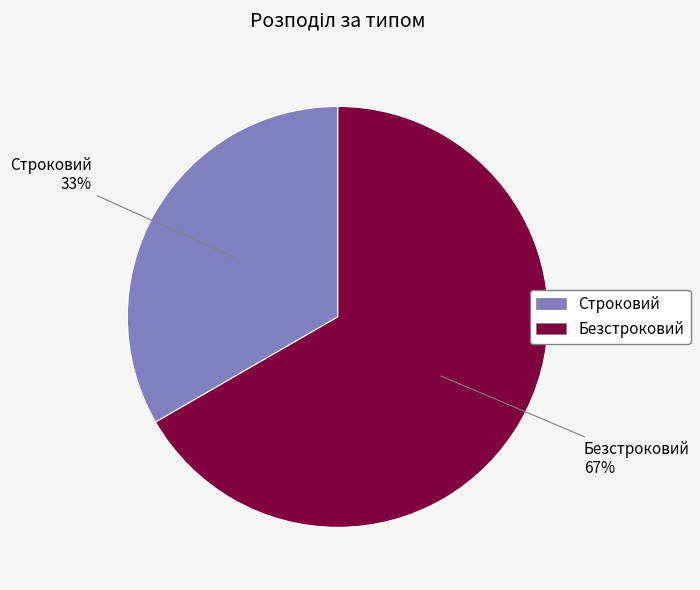

Which slice is the largest?

Безстроковий